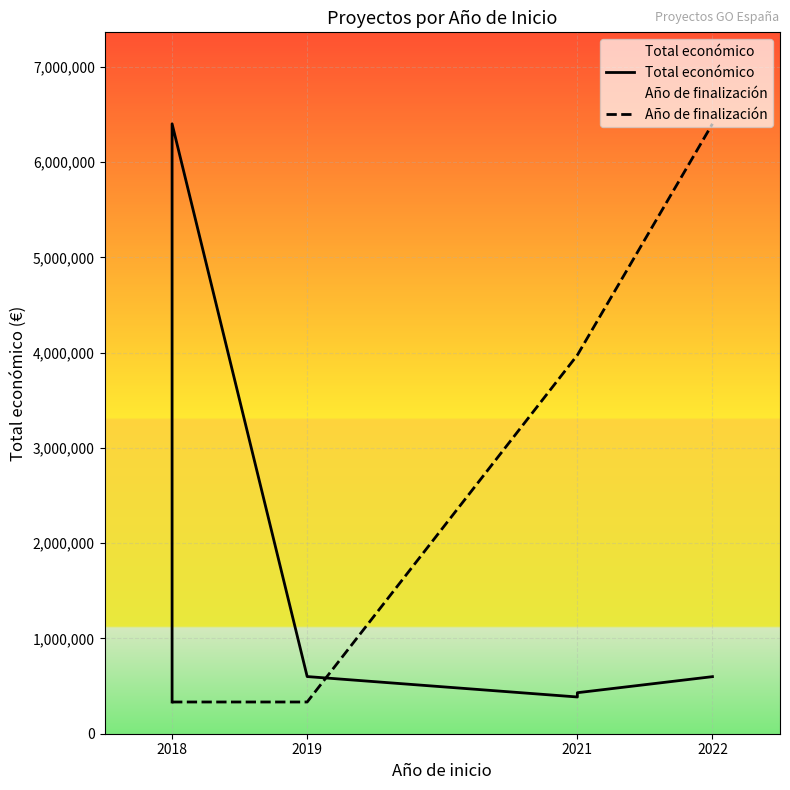

Which series changed the most between 2018 and 2019?

Total económico